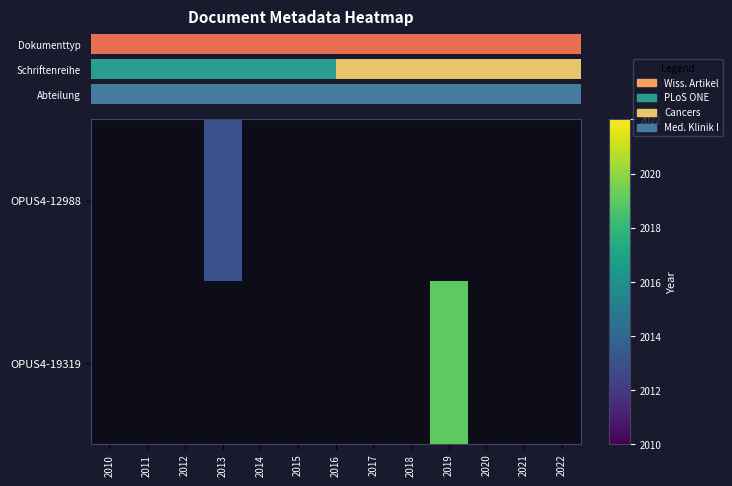

List the labels in order of OPUS4-12988 value, smallest first.

2010, 2011, 2012, 2013, 2014, 2015, 2016, 2017, 2018, 2019, 2020, 2021, 2022